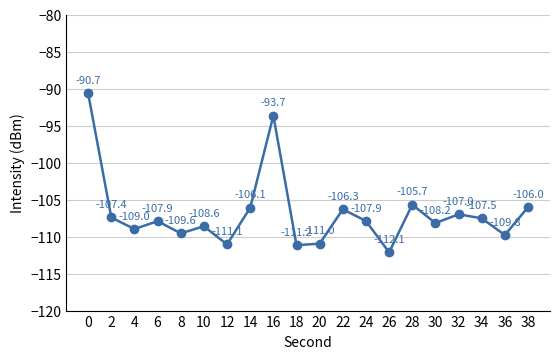

Reading right to left, list all the values displayed in this chart.

-106.0	-109.8	-107.5	-107.0	-108.2	-105.7	-112.1	-107.9	-106.3	-111.0	-111.2	-93.7	-106.1	-111.1	-108.6	-109.6	-107.9	-109.0	-107.4	-90.7